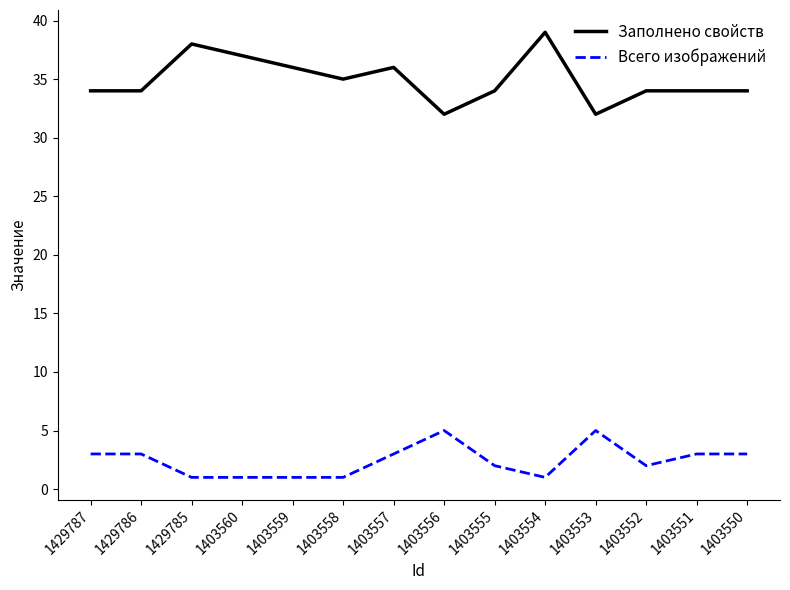

What is the total value across all series at 1403558?

36